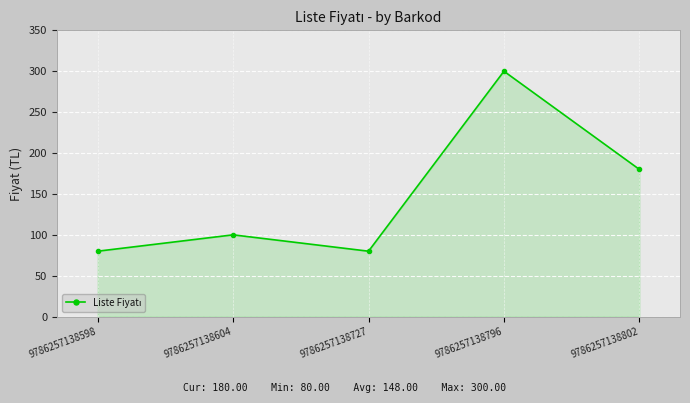

What is the greatest value displayed?

300